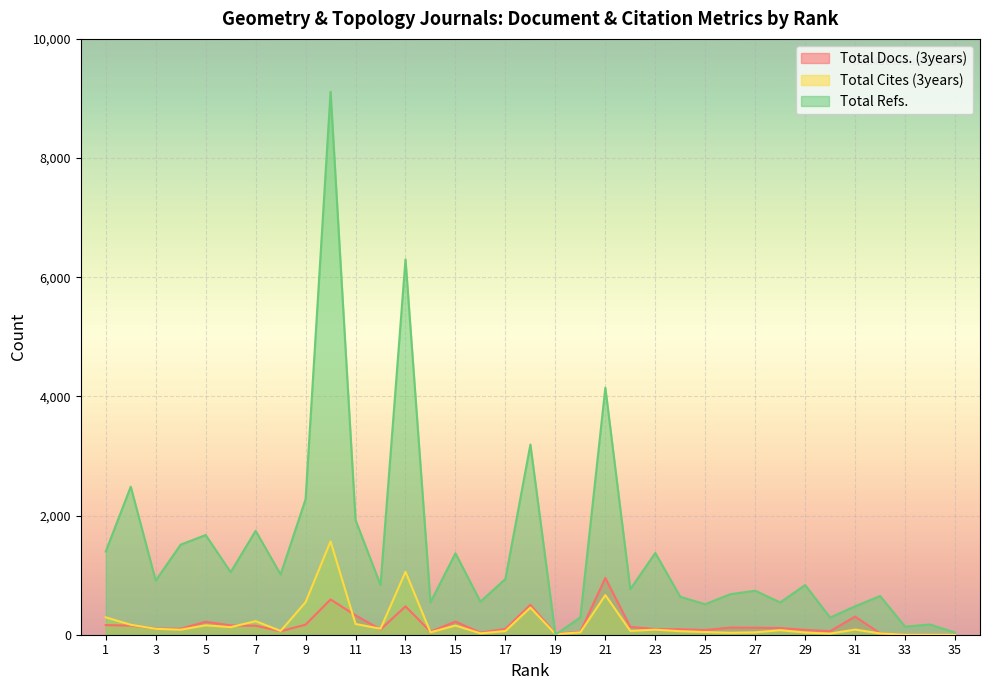

What is the value of the Total Cites (3years) point at the 24th from the left?

59